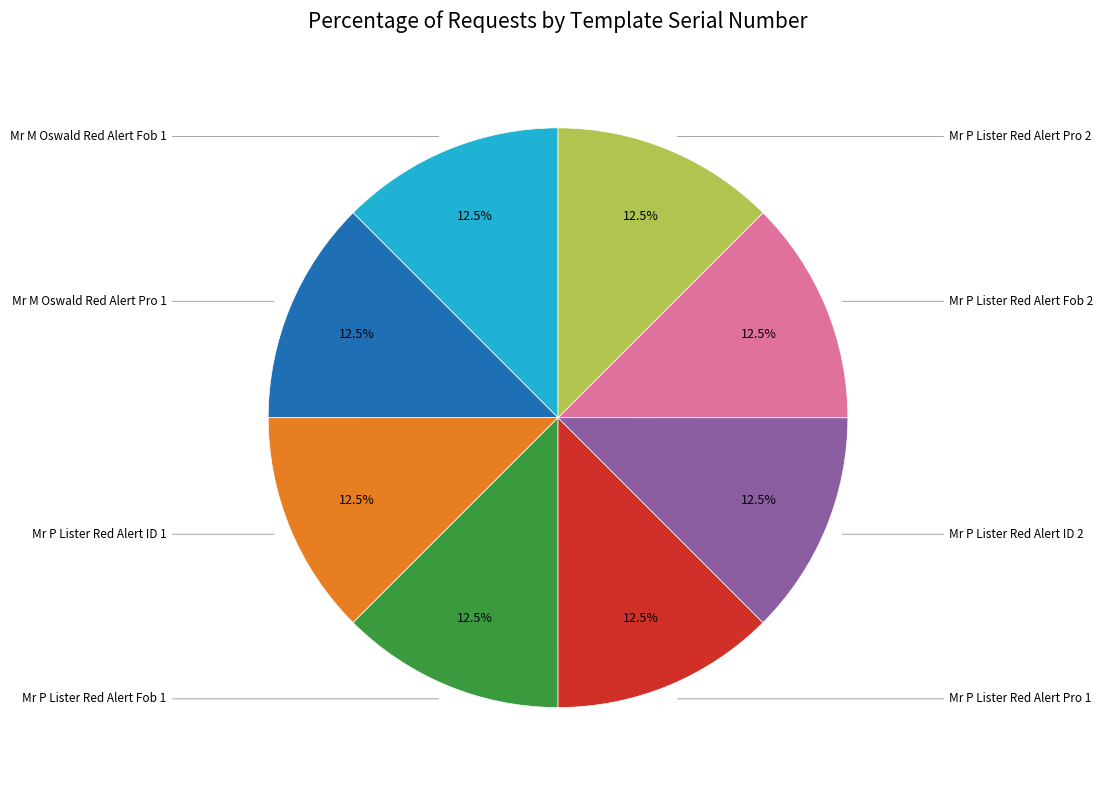

Count the number of slices in the pie.

8